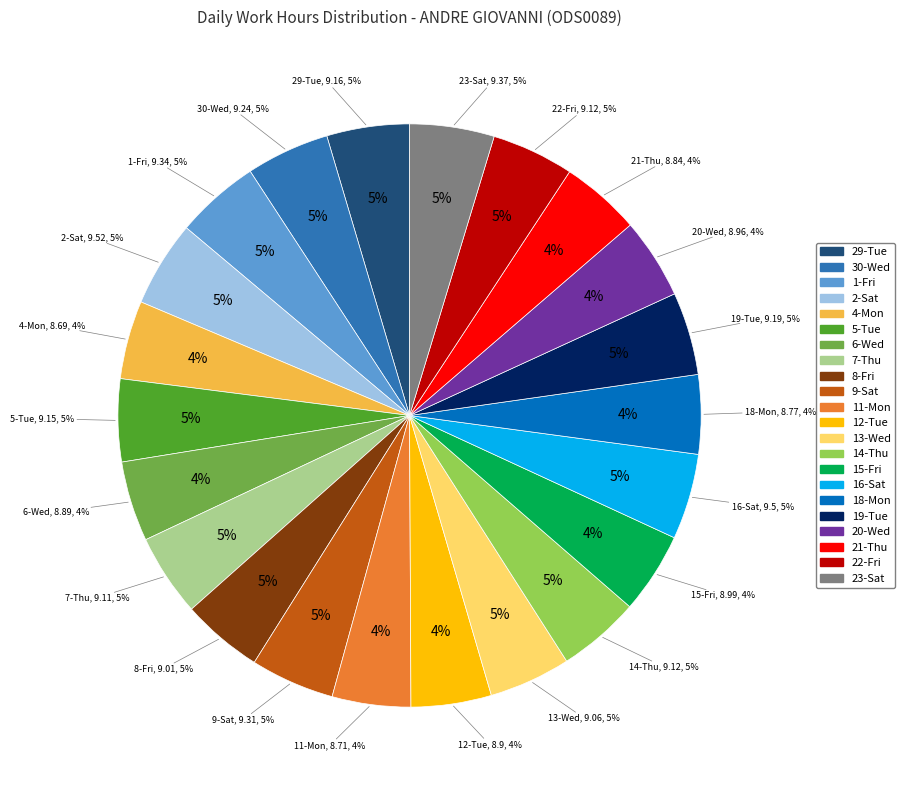

To the nearest percent, what portion does 7-Thu represent?

5%